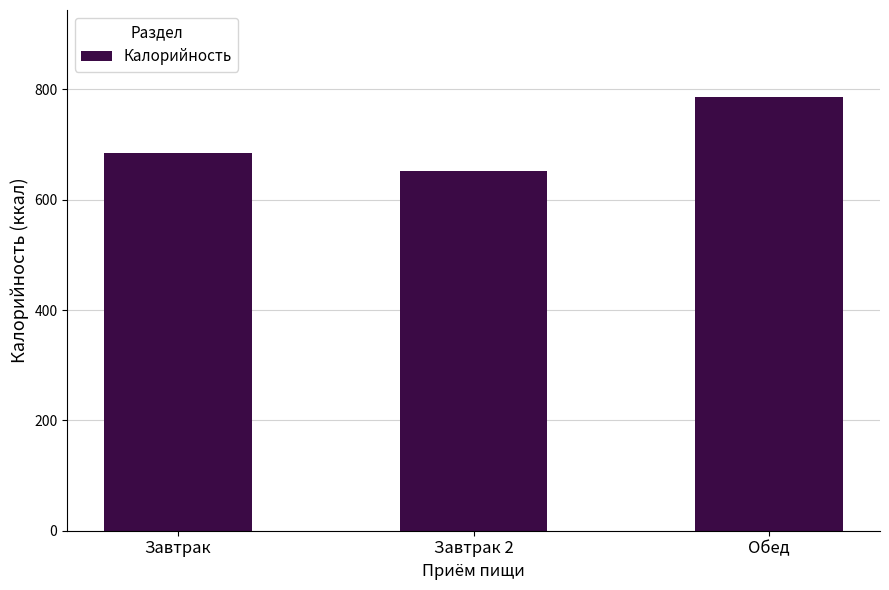

Reading left to right, extract all data points from this chart.

685.3	652.5	786.8